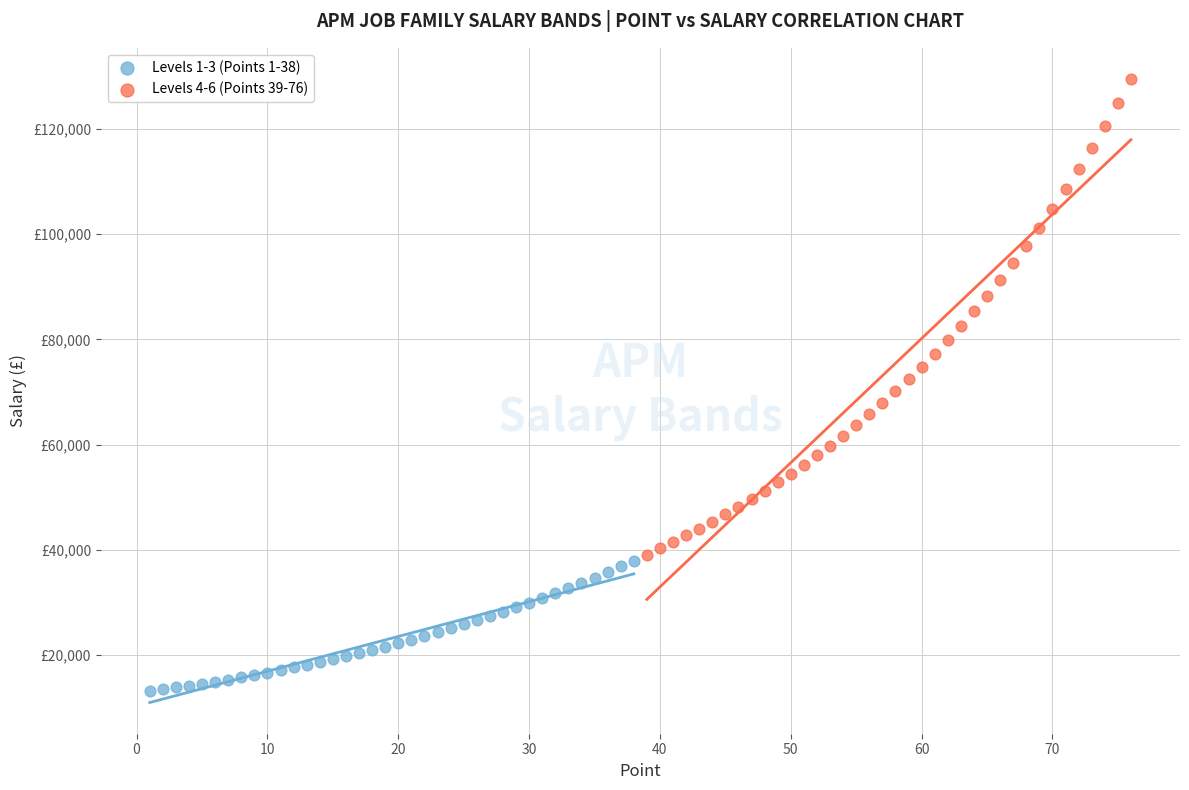

What are all the series names shown in the legend?

Levels 1-3 (Points 1-38), Levels 4-6 (Points 39-76)